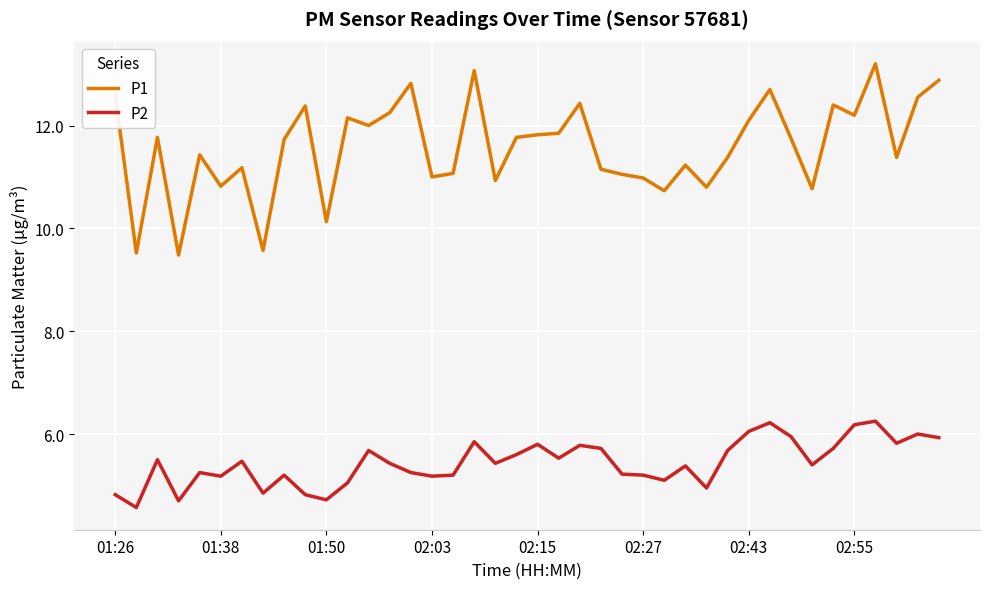

What is the difference between the maximum and minimum values in the P2 series?

1.7